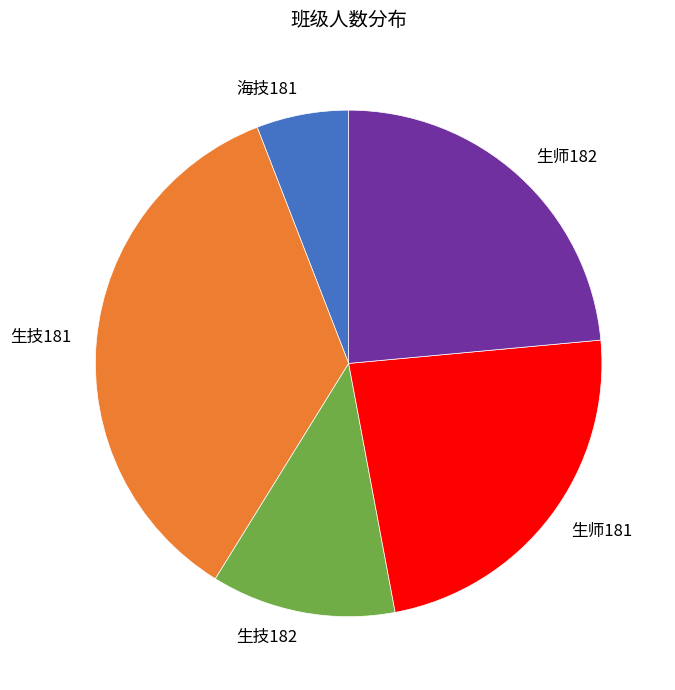

Which slice is the smallest?

海技181